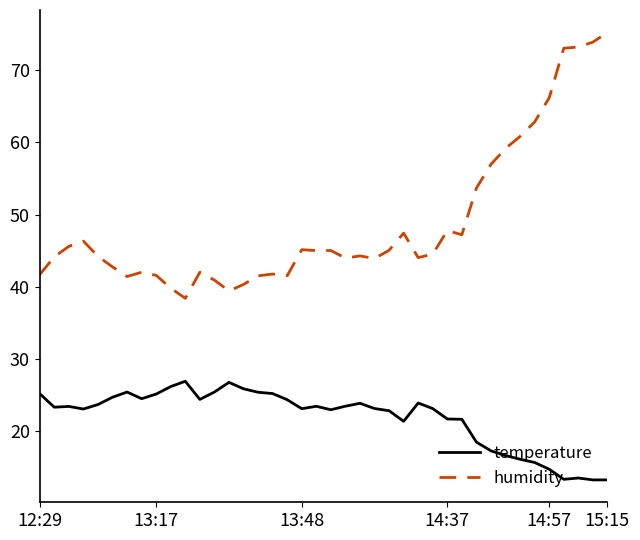

Which series has the largest total across all categories?

humidity